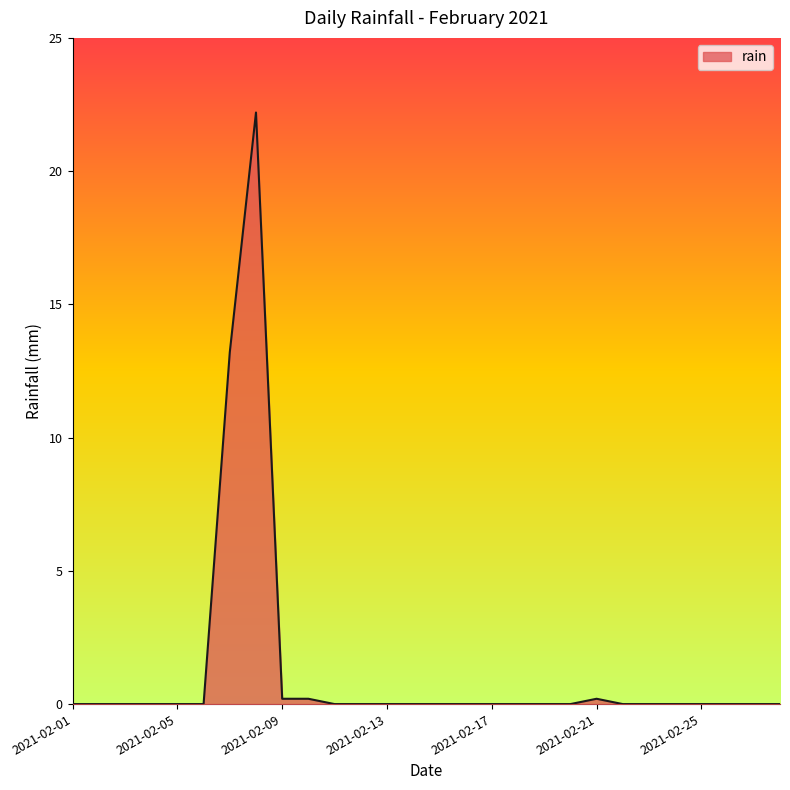

What is the greatest value displayed?

22.2